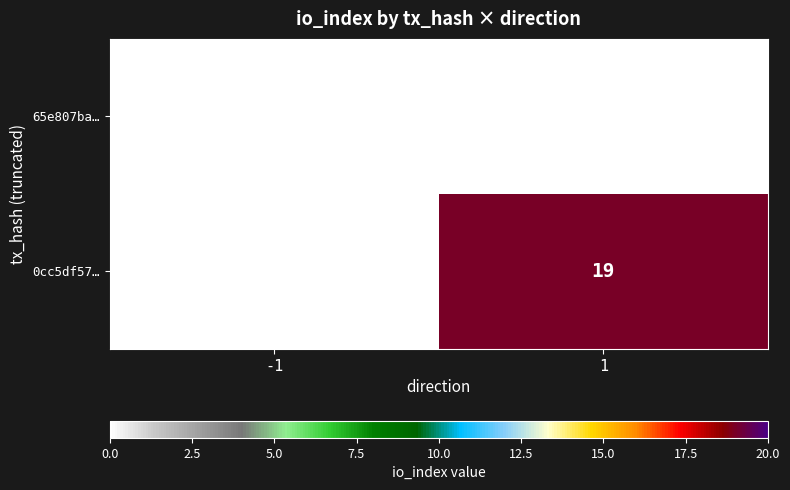

Reading right to left, transcribe all the data shown in this chart.

65e807ba…: 1=0	-1=0
0cc5df57…: 1=19	-1=0